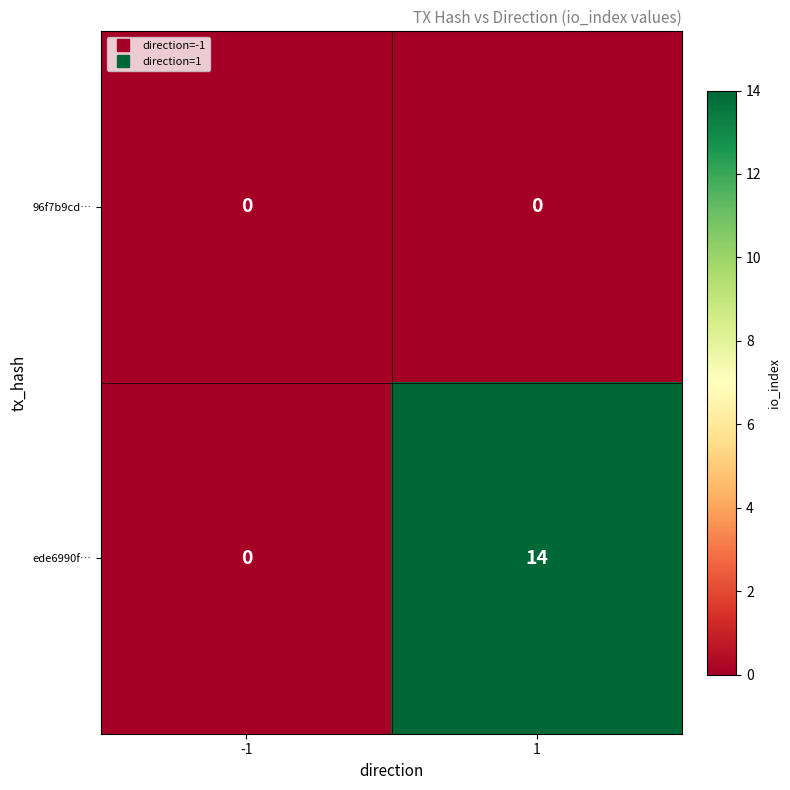

Rank the series by their average value, from lowest to highest.

96f7b9cd…, ede6990f…